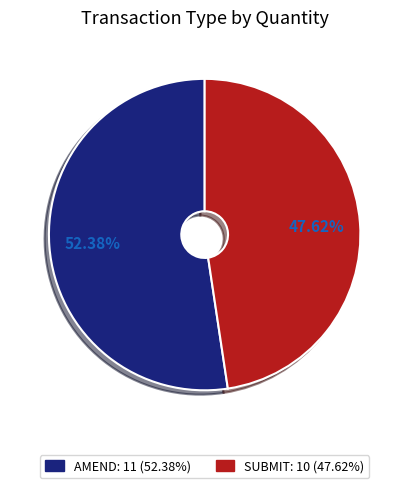

Count the number of slices in the pie.

2